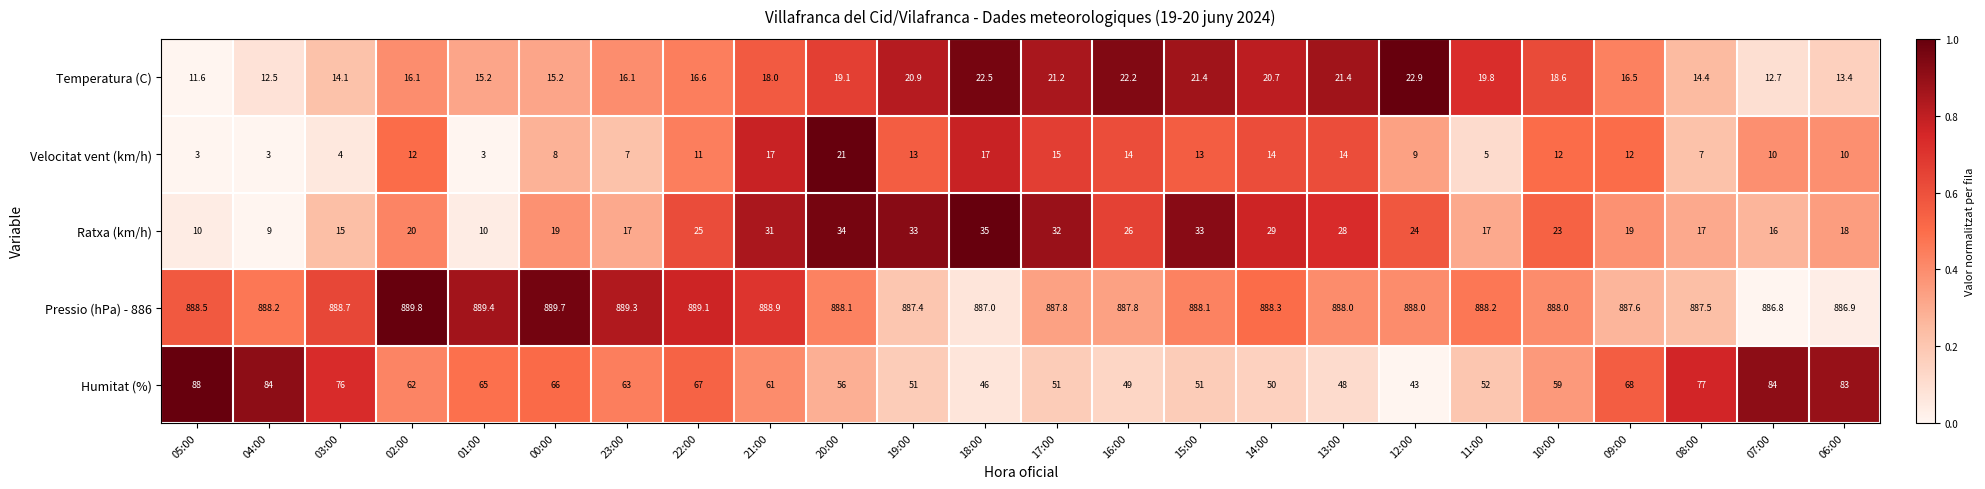

How many data points in Ratxa (km/h) are less than 23?

12